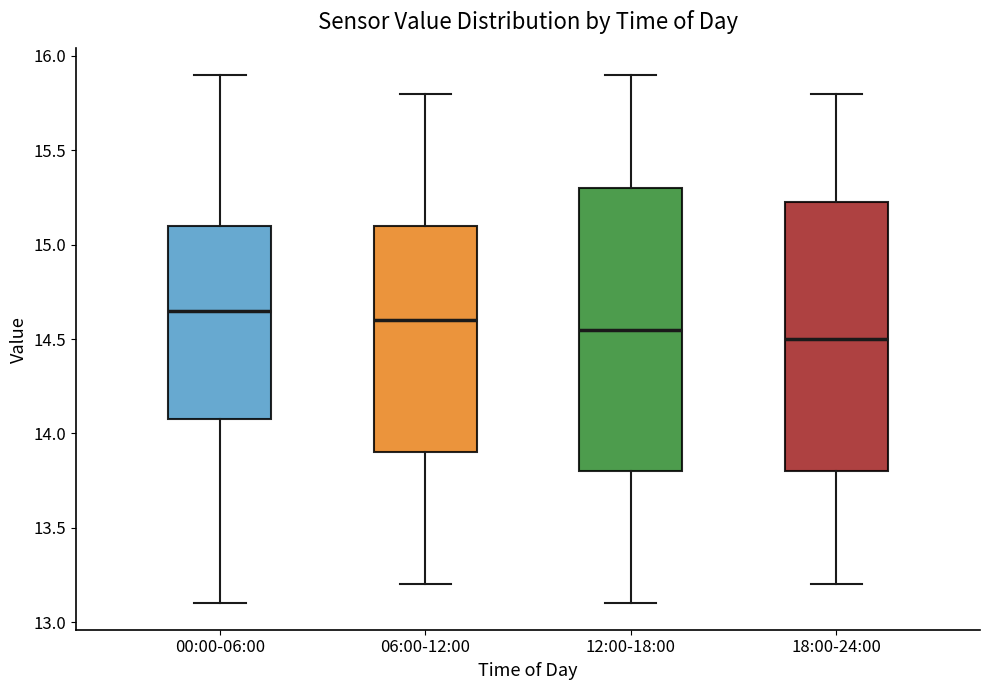

Reading left to right, read every box against the y-axis: the position of its median line, the range the box covers, and the ends of its whiskers. The values are not printed on the chart, so give them approximately, as read against the axis.

00:00-06:00: median 14.65, box 14.10 to 15.10, whiskers 13.10 to 15.90
06:00-12:00: median 14.60, box 13.90 to 15.10, whiskers 13.20 to 15.80
12:00-18:00: median 14.55, box 13.80 to 15.30, whiskers 13.10 to 15.90
18:00-24:00: median 14.50, box 13.80 to 15.25, whiskers 13.20 to 15.80